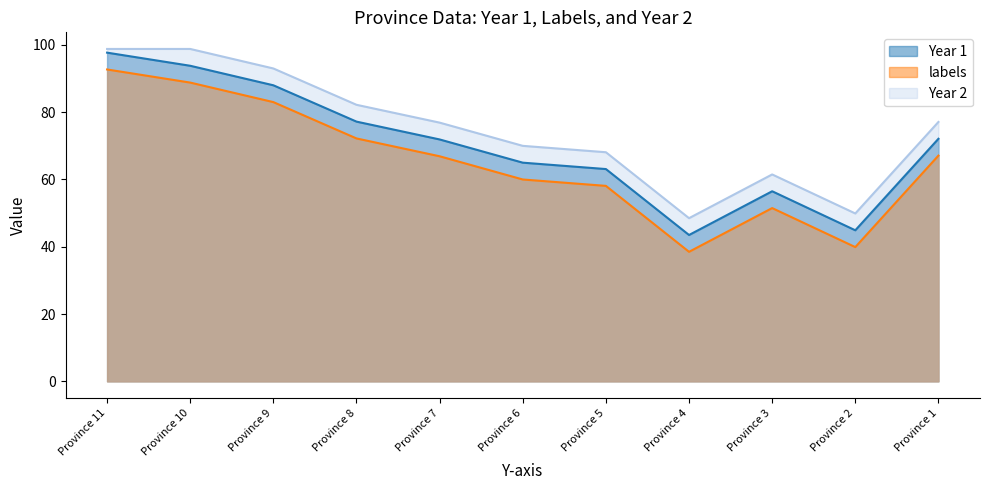

Which series has the largest range (max minus min)?

Year 1